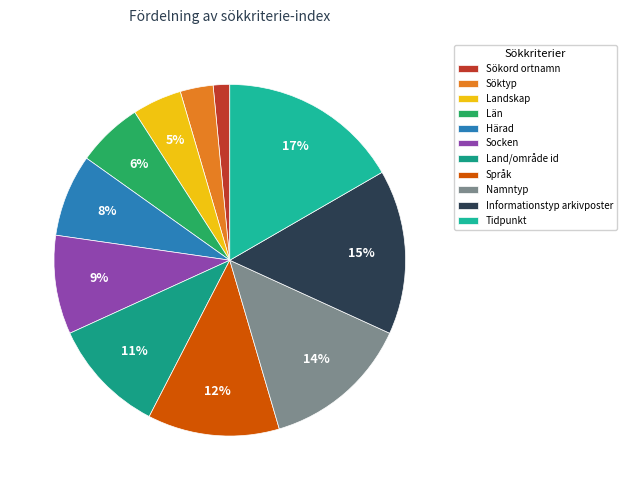

How many slices are in this pie chart?

11